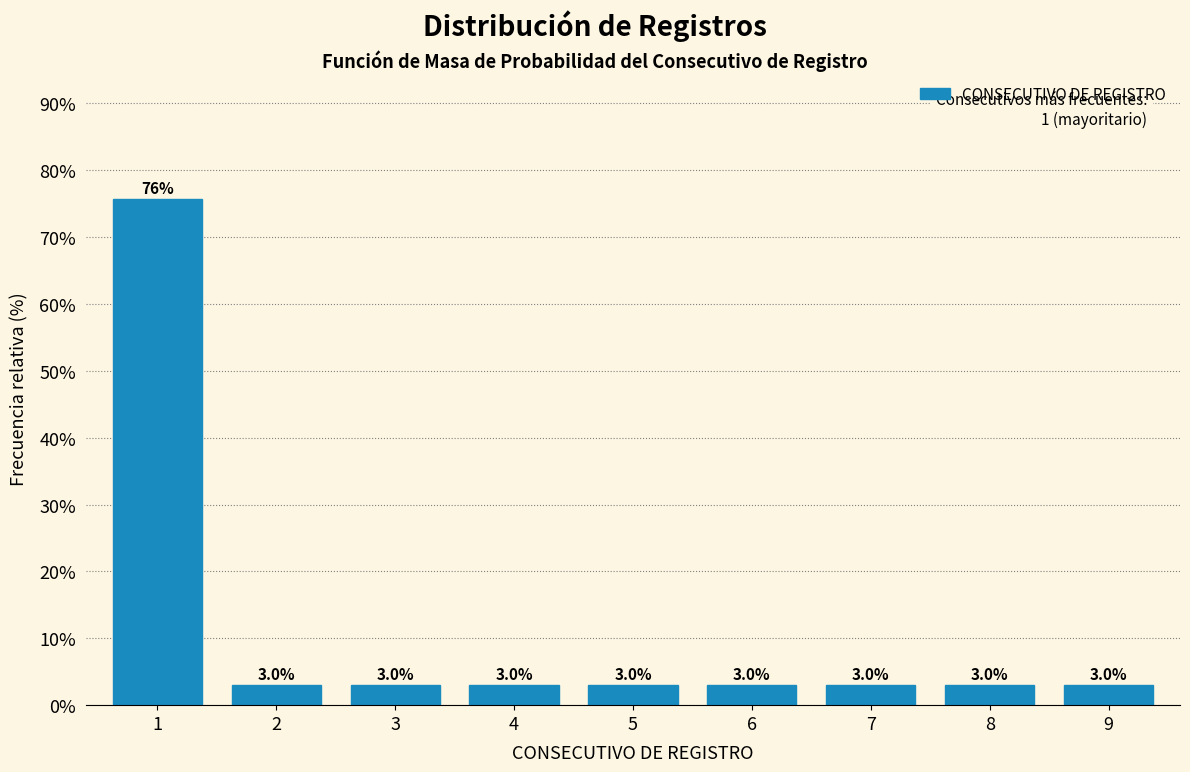

Reading left to right, what are all the values shown in this chart?

1=75.8	2=3.0	3=3.0	4=3.0	5=3.0	6=3.0	7=3.0	8=3.0	9=3.0